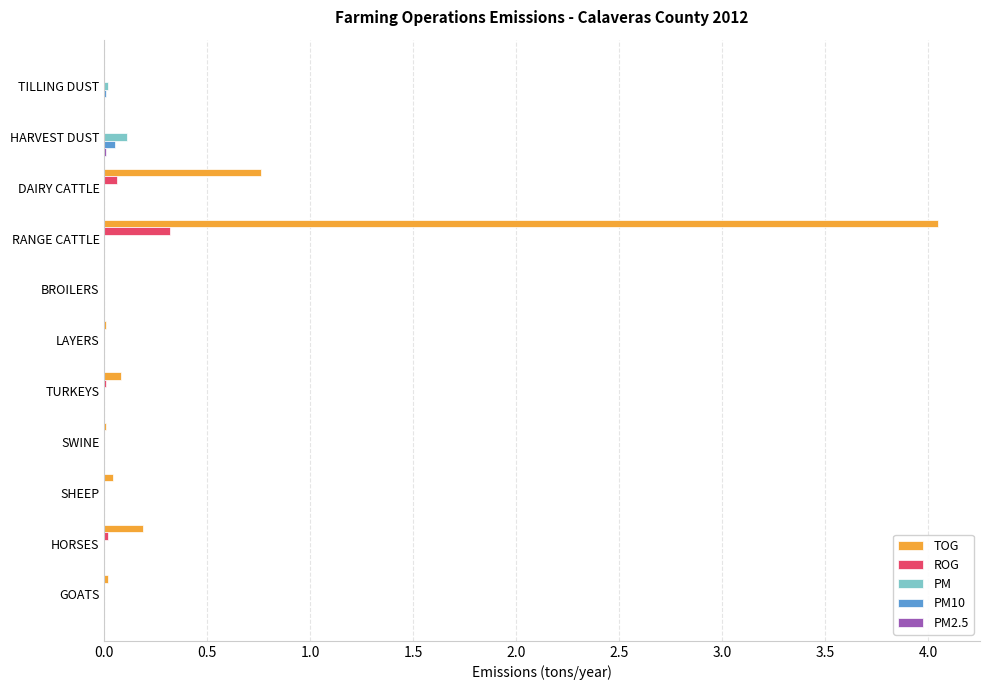

At which category does the chart reach its peak across all series?

RANGE CATTLE